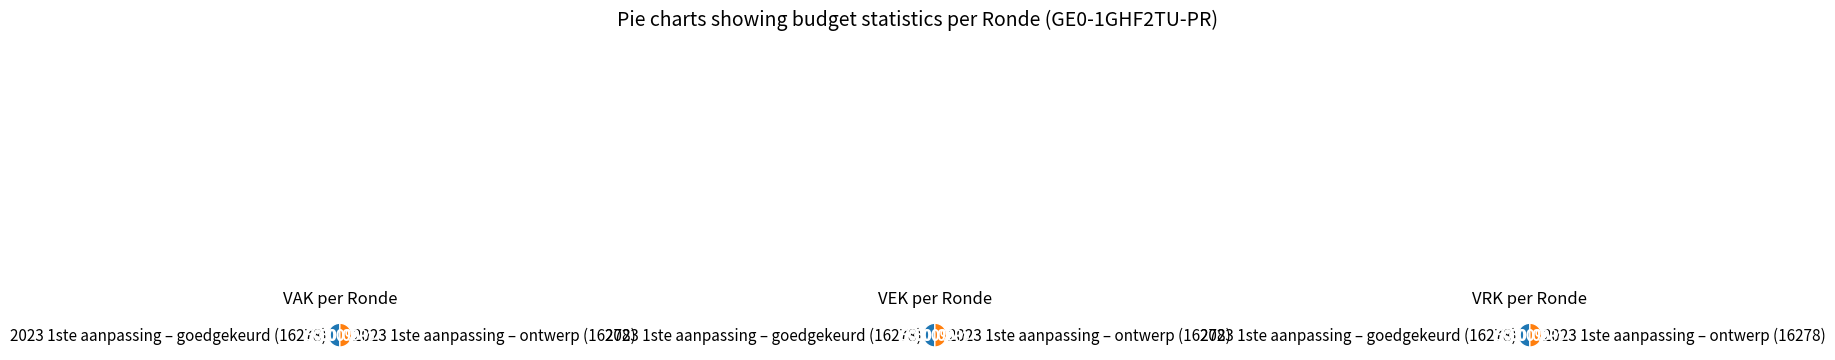

Between 2023 1ste aanpassing – goedgekeurd and 2023 1ste aanpassing – ontwerp, which series saw the biggest shift?

VAK